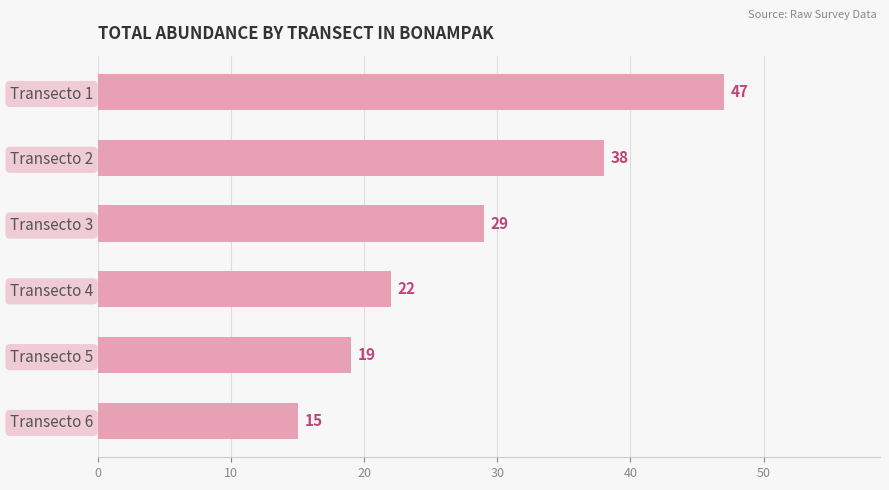

The chart shows a value of 22 at Transecto 4. True or false?

True